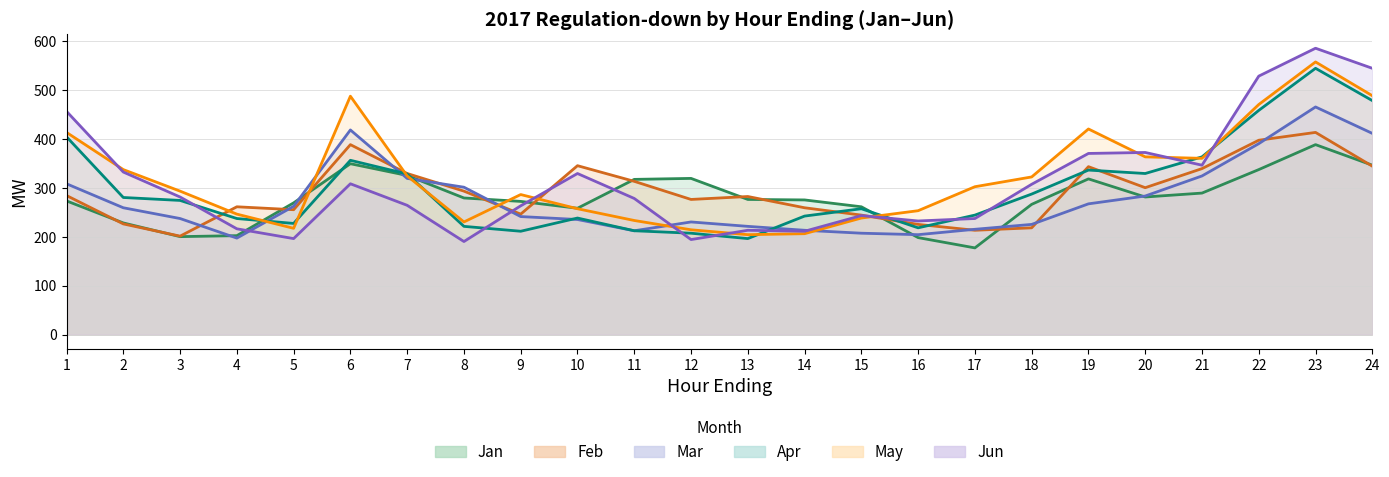

How many data points in May are less than 302?

12